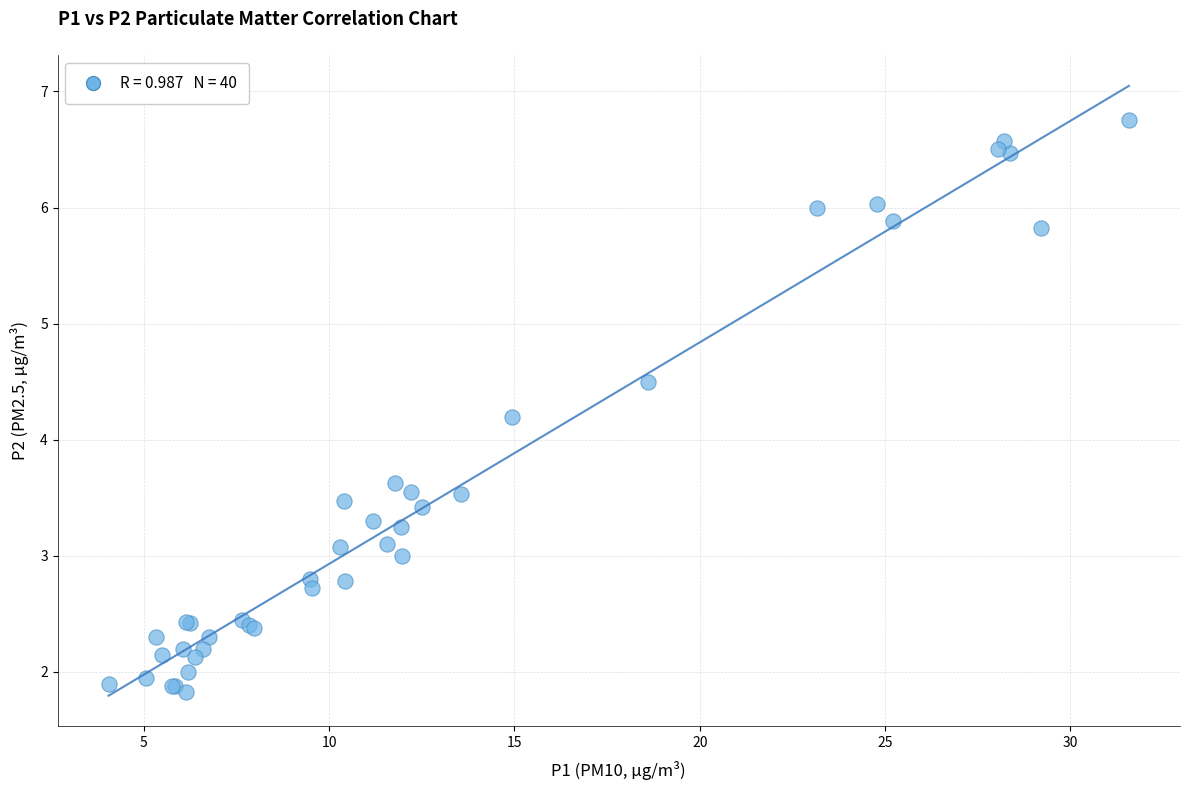

What Y value in the scatter plot is closest to 4?

4.2